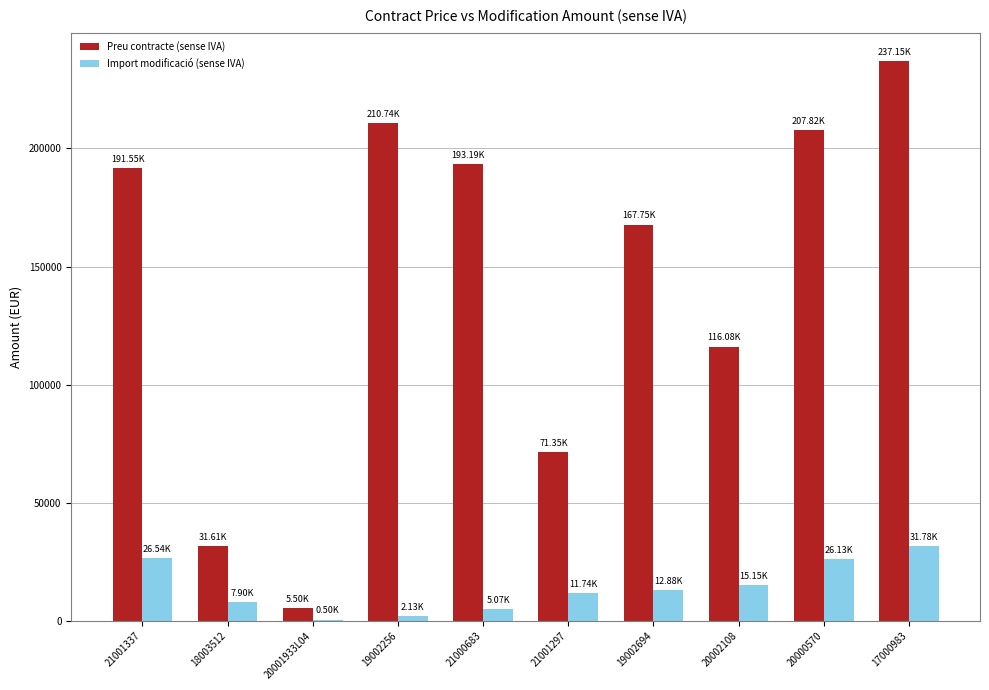

How many categories are shown in the chart?

10